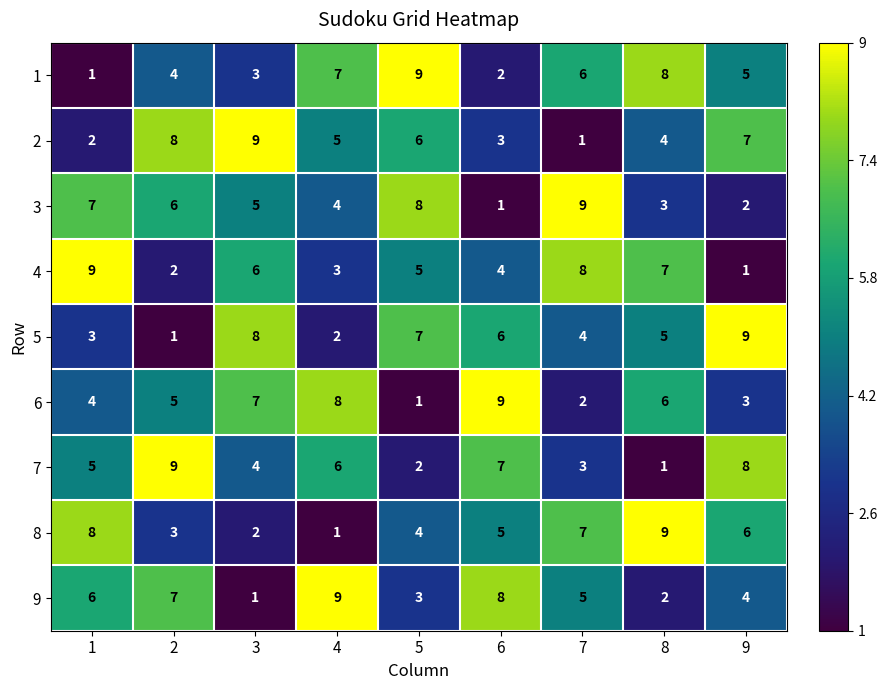

What is the average value of the 4 series?

5